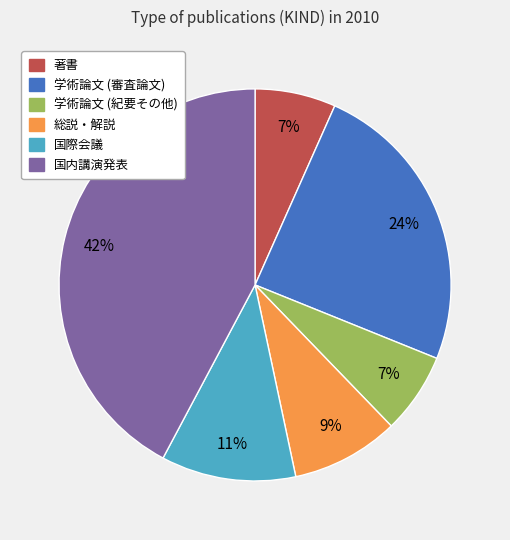

Does any single category account for the majority?

No